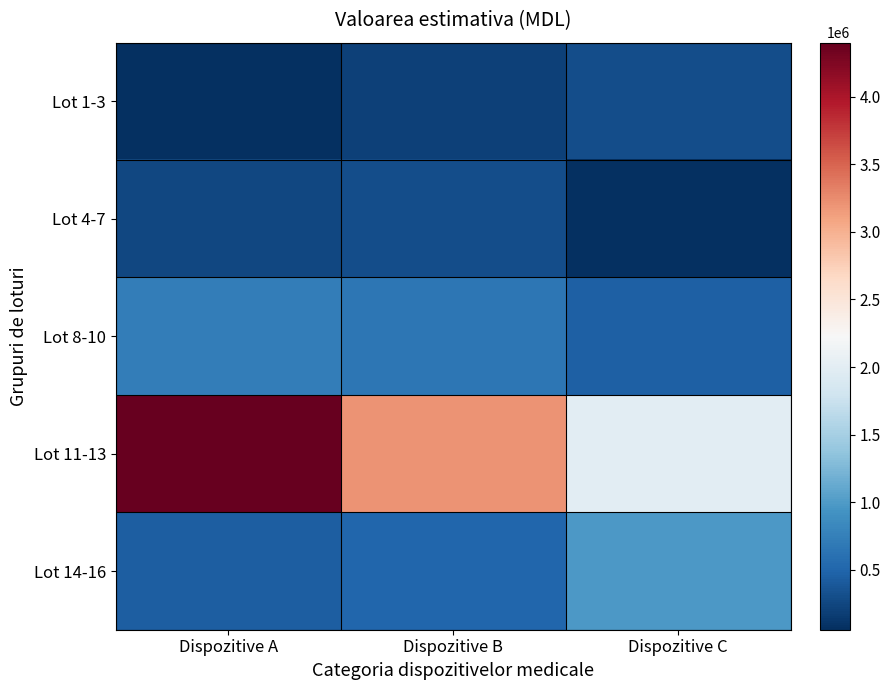

Reading right to left, what are all the values shown in this chart?

Lot 1-3: Dispozitive C=303000	Dispozitive B=200000	Dispozitive A=57000
Lot 4-7: Dispozitive C=60000	Dispozitive B=300000	Dispozitive A=250000
Lot 8-10: Dispozitive C=450000	Dispozitive B=660000	Dispozitive A=720000
Lot 11-13: Dispozitive C=2000000	Dispozitive B=3200000	Dispozitive A=4400000
Lot 14-16: Dispozitive C=990000	Dispozitive B=500000	Dispozitive A=440000